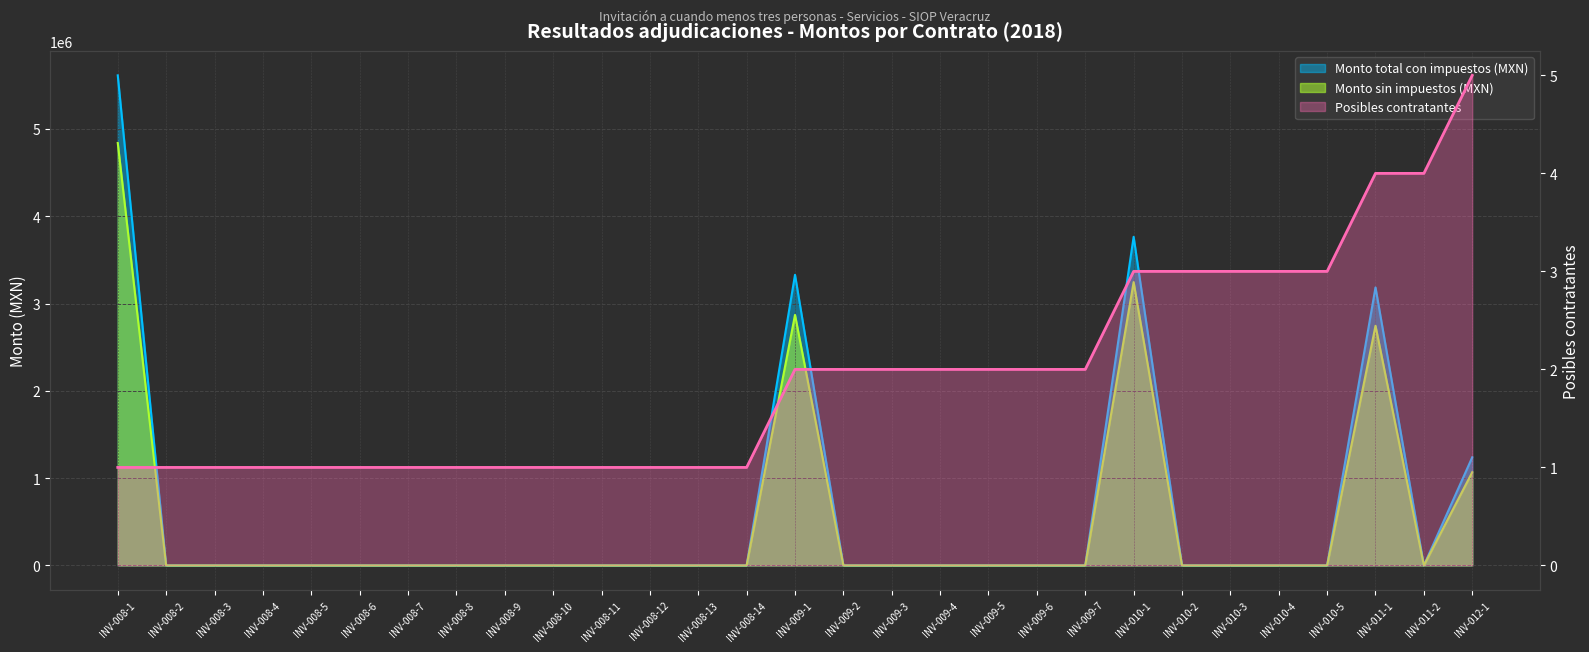

Does the chart display data point markers on the line(s)?

No